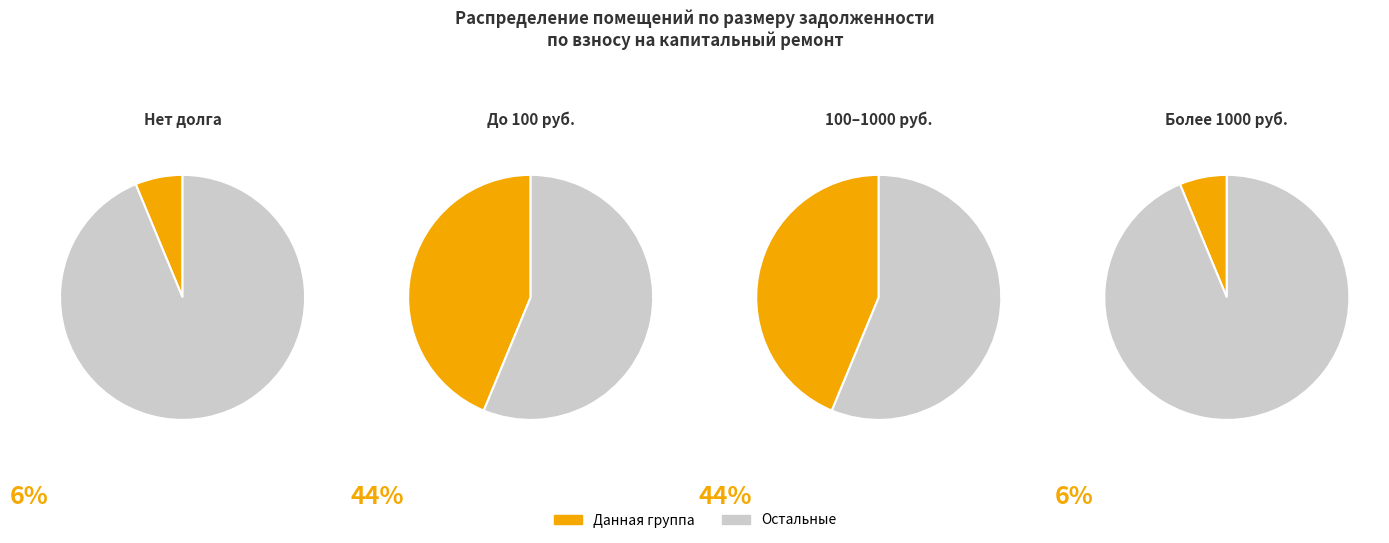

Is it true that 4 is 1% of the pie?

True